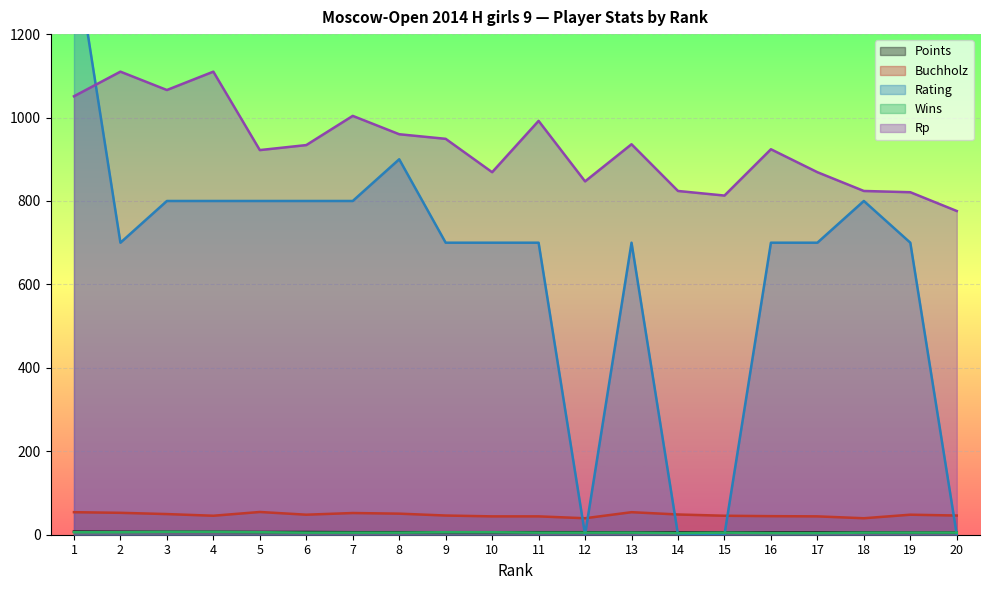

Is it true that Wins equals 3.4 at 15?

False